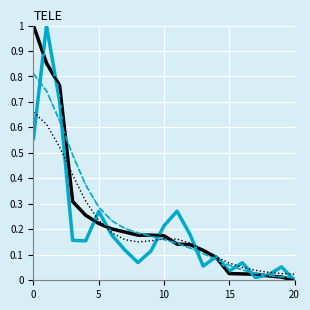

What is the greatest value displayed?

1.0